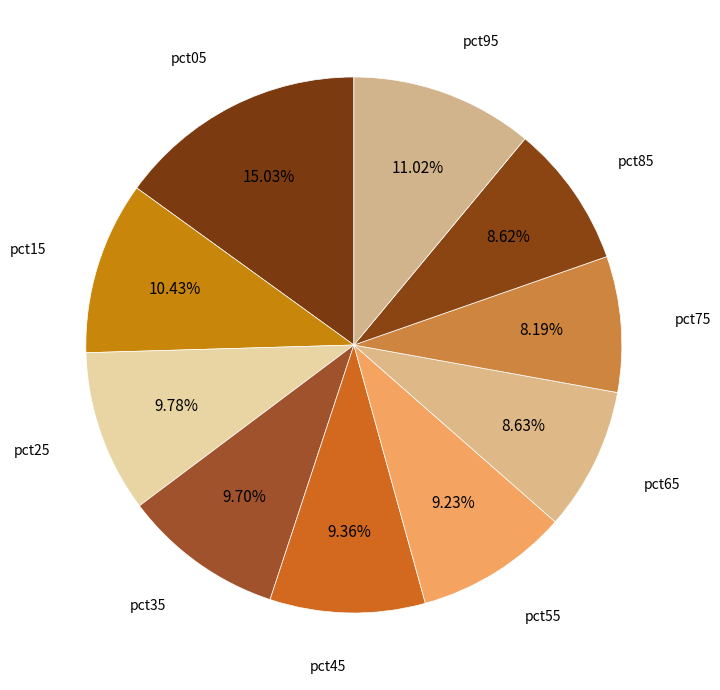

How many slices are in this pie chart?

10